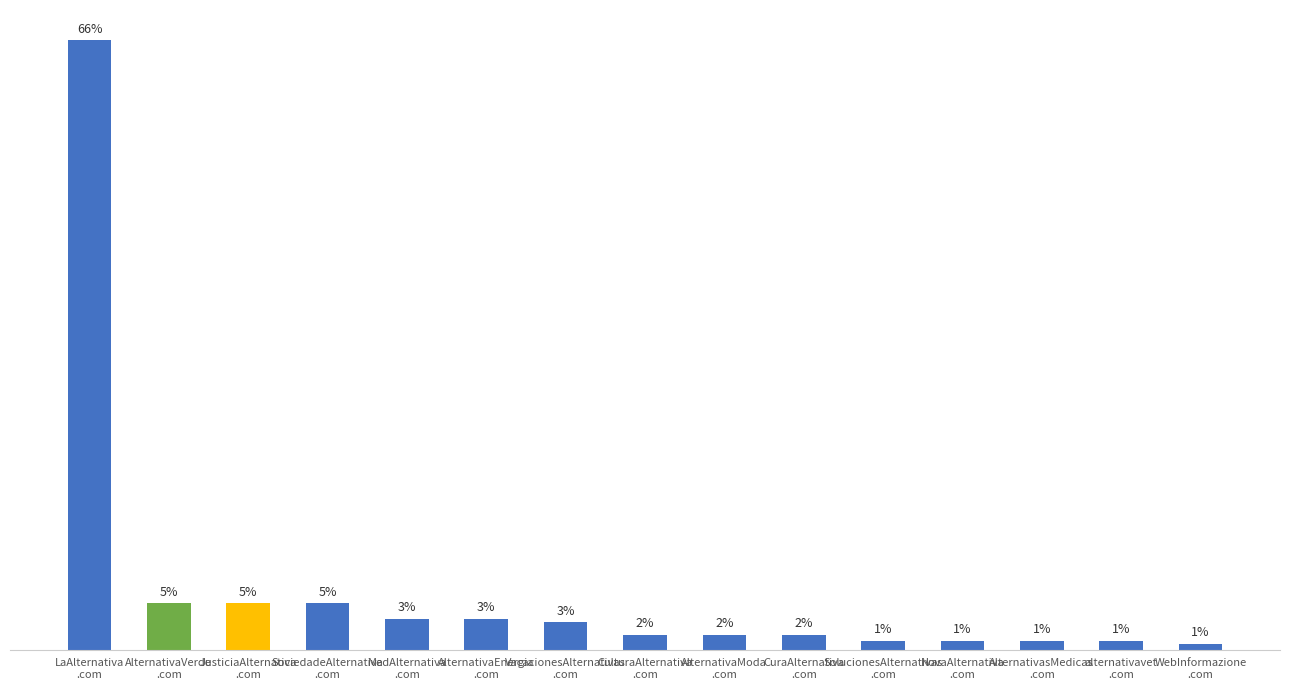

Rank the categories by value from highest to lowest.

LaAlternativa
.com, AlternativaVerde
.com, JusticiaAlternativa
.com, SociedadeAlternativa
.com, MedAlternativa
.com, AlternativaEnergia
.com, VacacionesAlternativas
.com, CulturaAlternativa
.com, AlternativaModa
.com, CuraAlternativa
.com, SolucionesAlternativas
.com, NovaAlternativa
.com, AlternativasMedicas
.com, alternativavet
.com, WebInformazione
.com